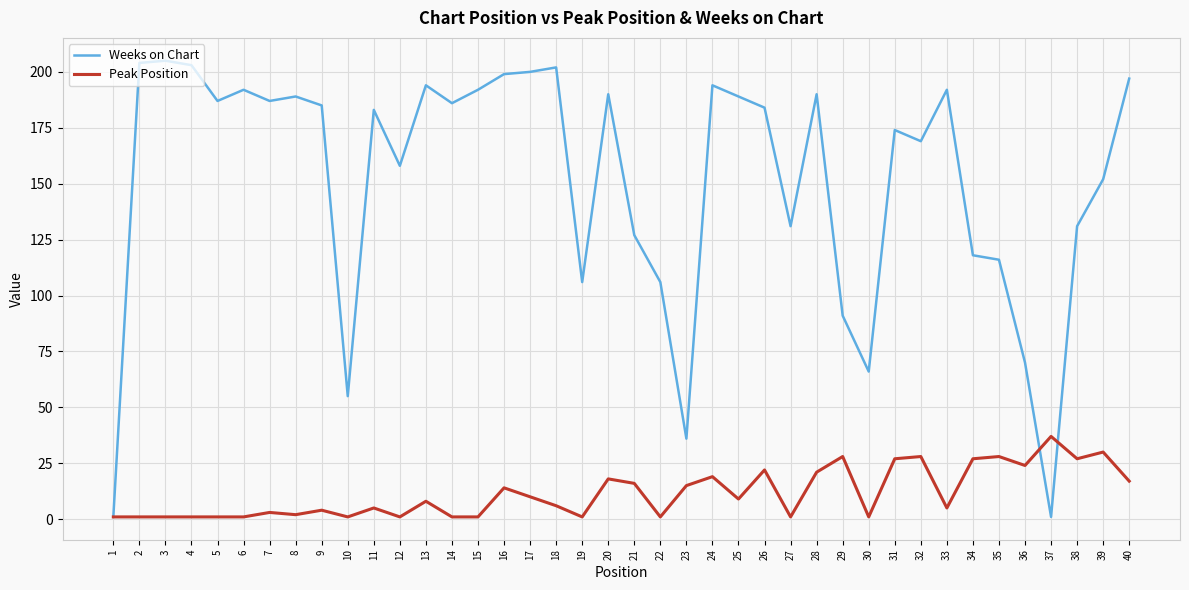

True or false: Peak Position has a value of 49 at 29.

False